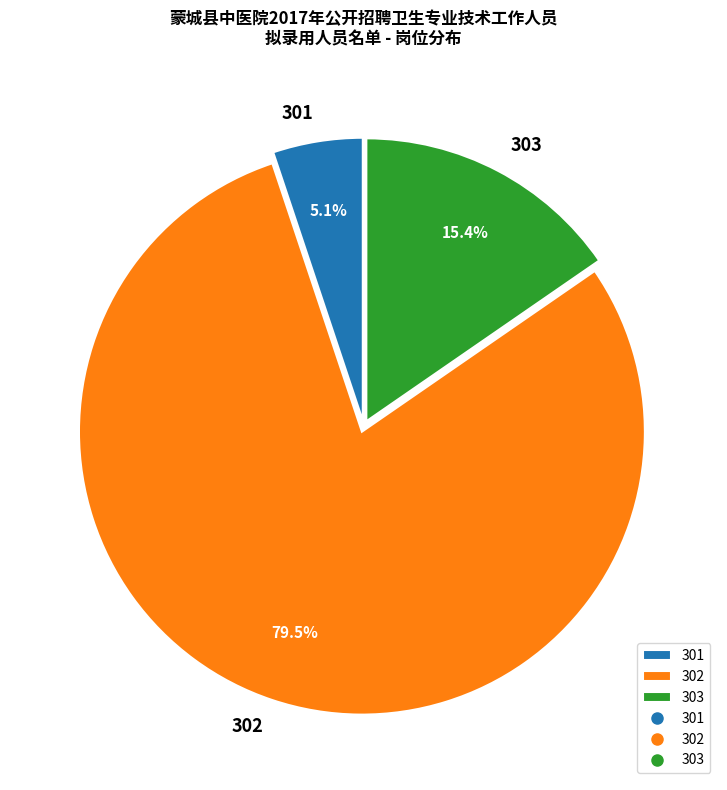

What is the largest slice in the pie chart?

302